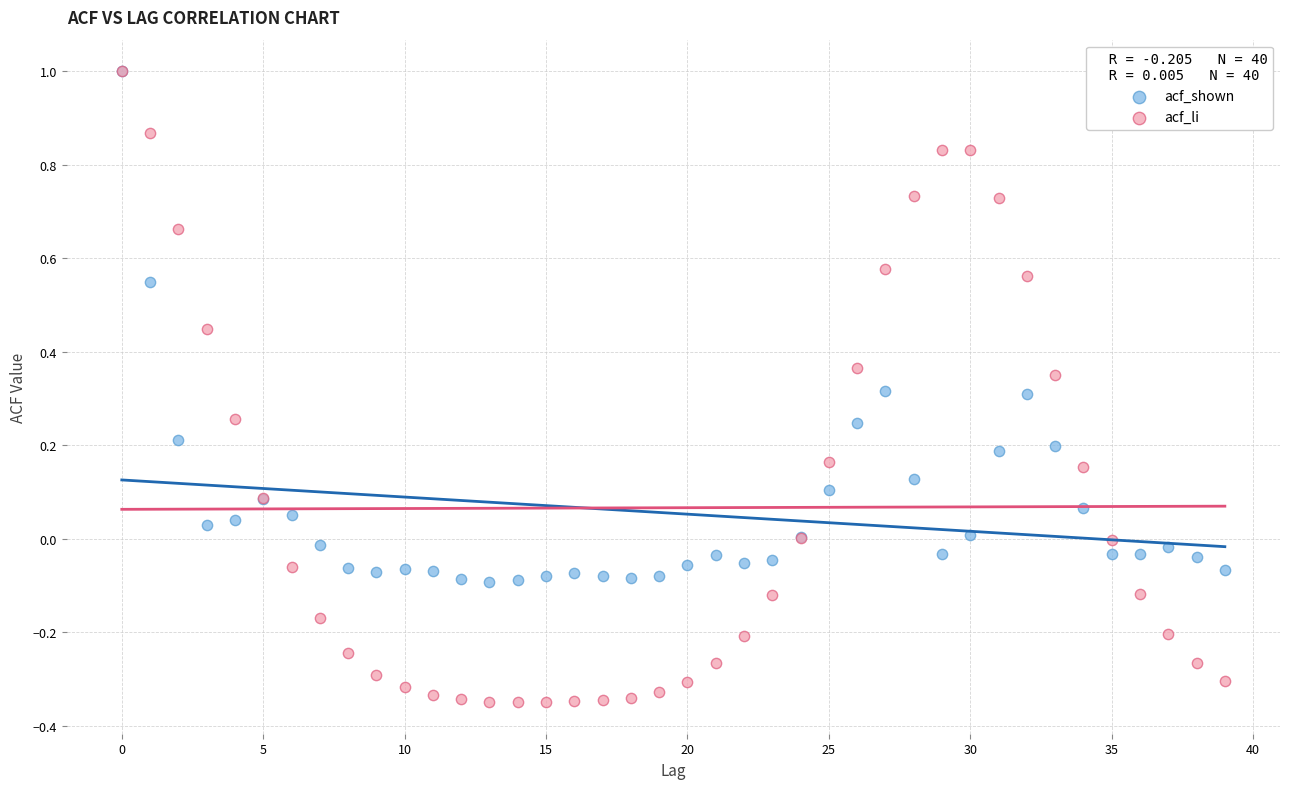

Which series contains the lowest Y value?

acf_li